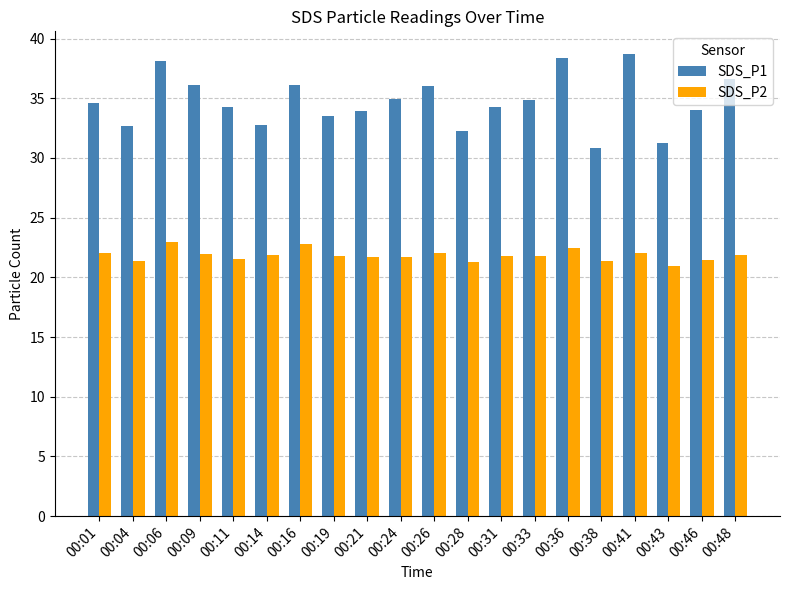

Rank the series by their average value, from highest to lowest.

SDS_P1, SDS_P2